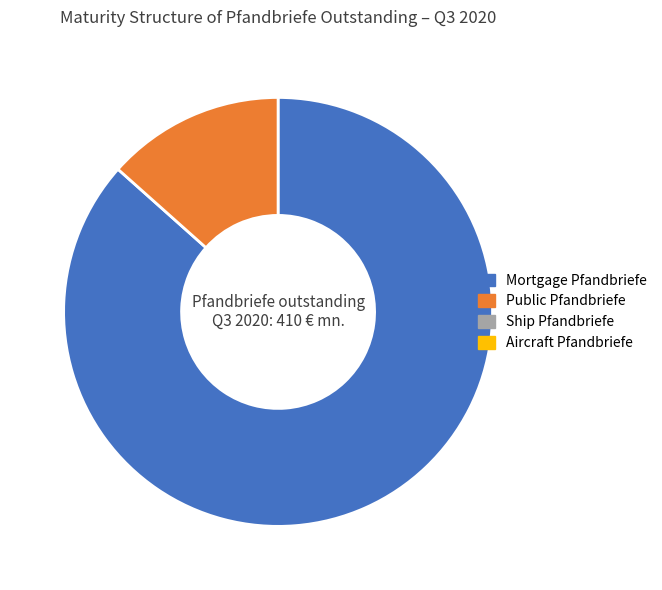

Is there a majority slice in this chart?

Yes